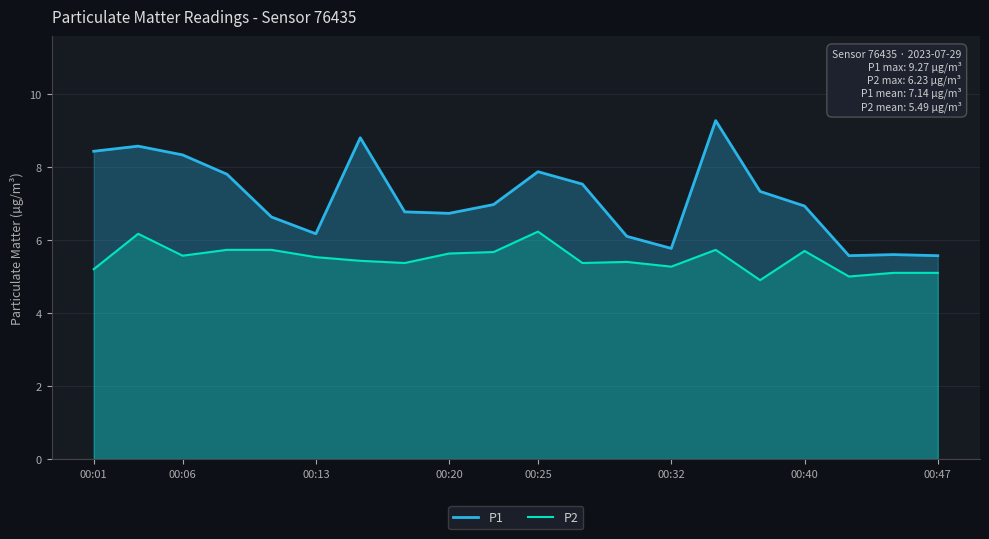

What is the difference between the highest and lowest values at 00:13?

0.6